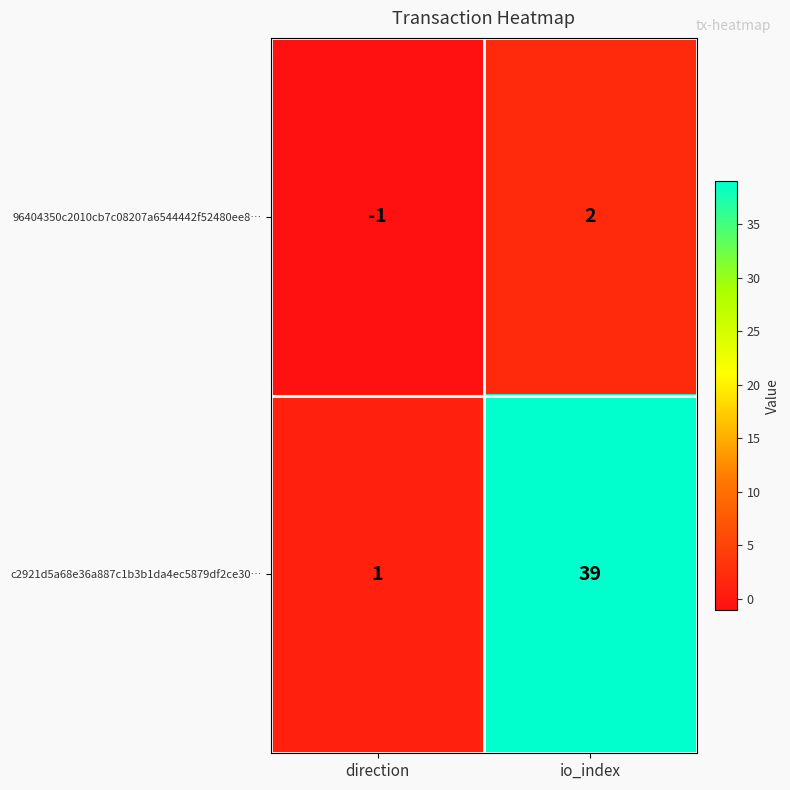

The 96404350c2010cb7c08207a6544442f52480ee8… series shows 1 at io_index. True or false?

False